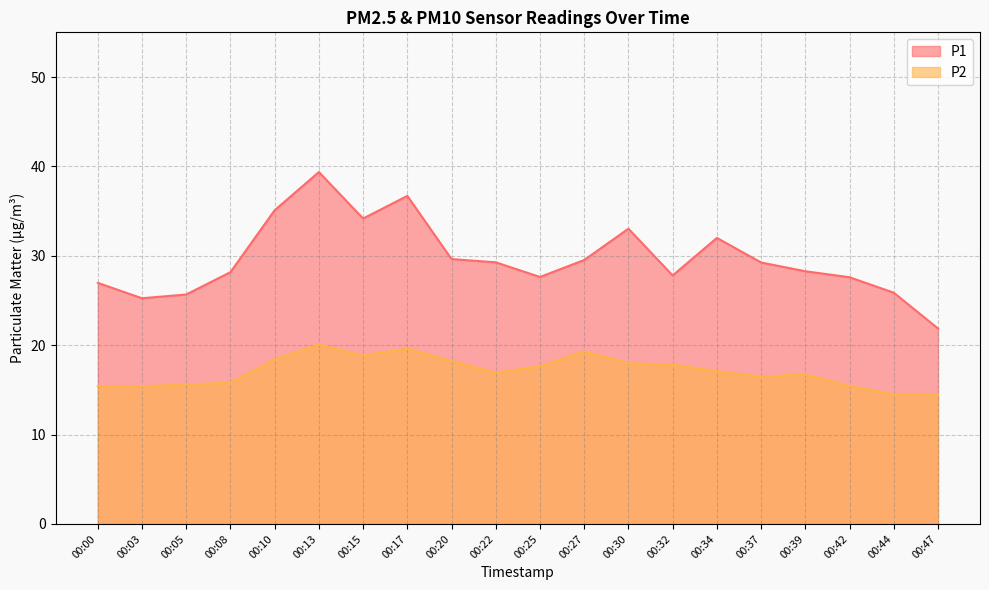

What is the value of the P2 point at the 10th from the left?

16.9